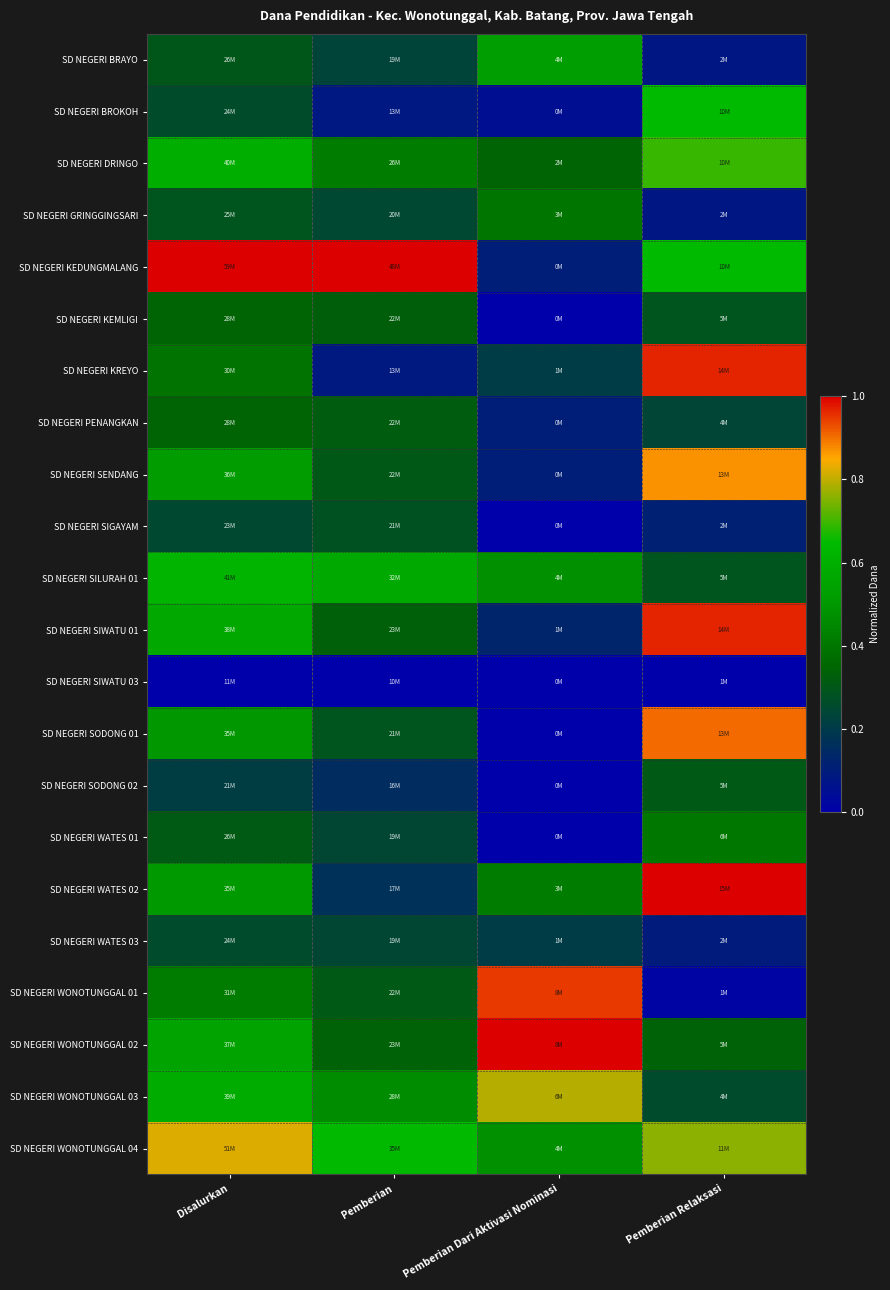

What is the maximum value shown in the chart?

1.0